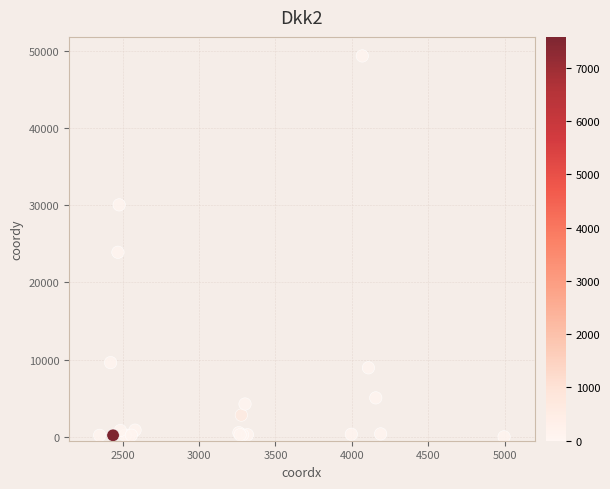

What Y value in the scatter plot is closest to 24655?

23895.6